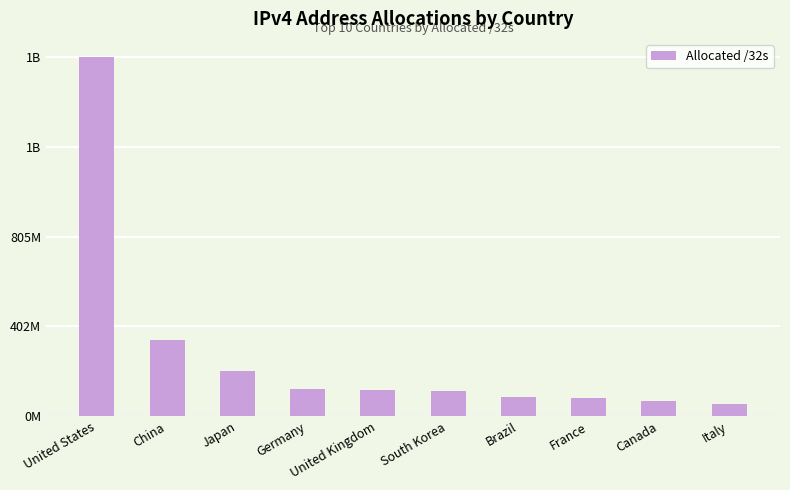

What is the change in value from United States to South Korea?

-1498326272